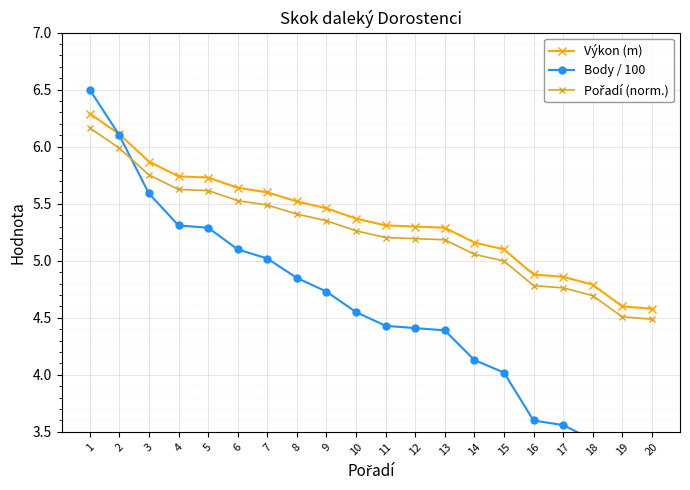

At which label is Body / 100 closest to 4?

15